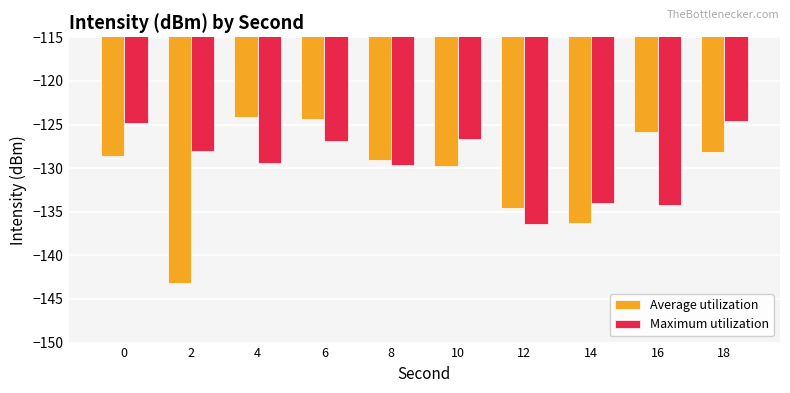

What is the difference between the second highest and second lowest values in the Maximum utilization series?

9.4